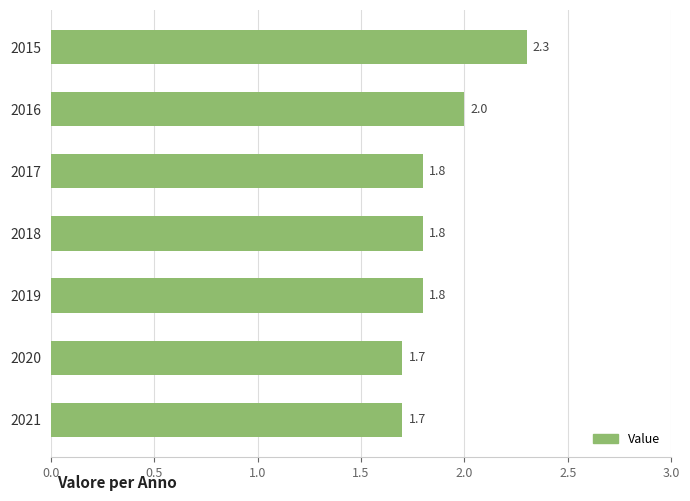

Is it true that the value at 2018 is 1.8?

True